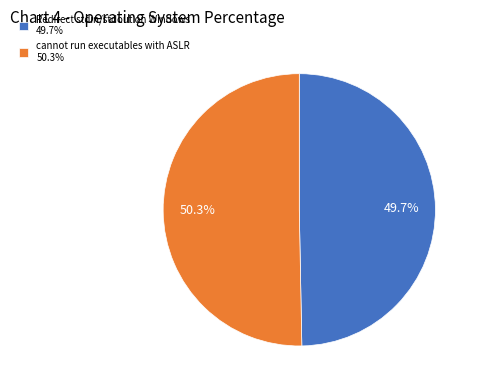

Count the number of slices in the pie.

2